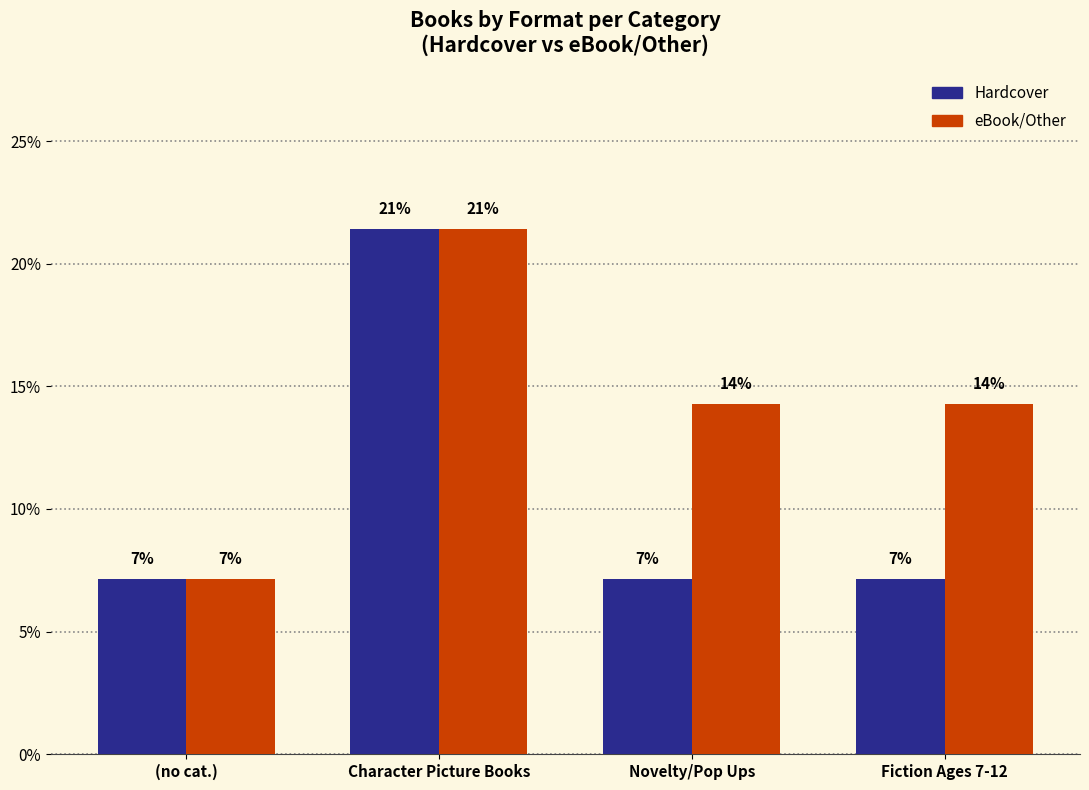

What are all the series names shown in the legend?

Hardcover, eBook/Other